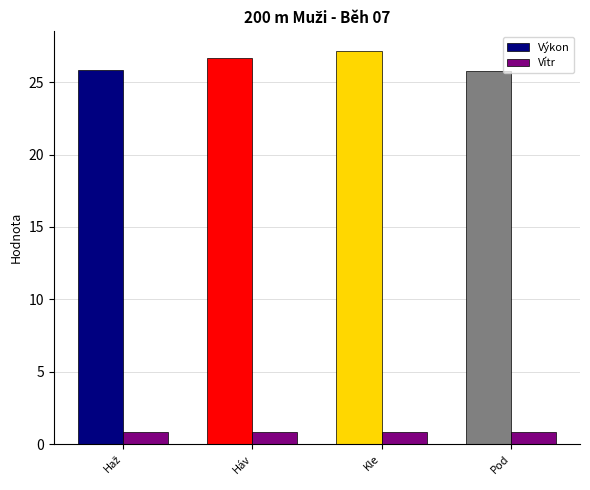

At which category is the sum across all series the highest?

Kle